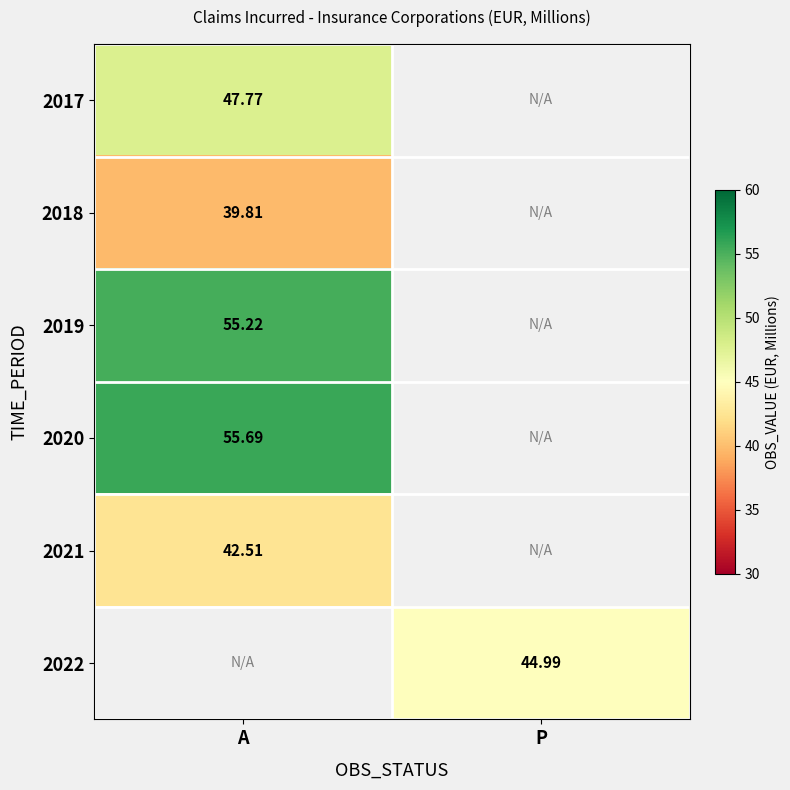

Between P and A, which is larger?

A